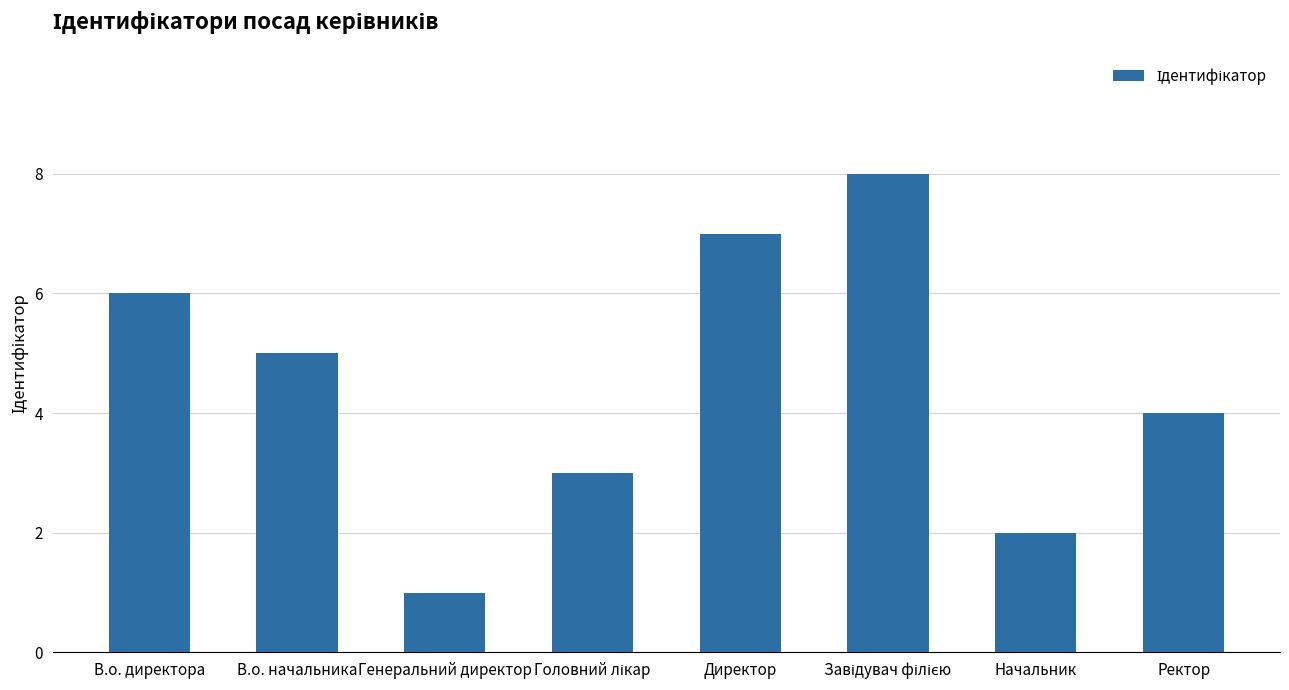

Are the bars horizontal?

No